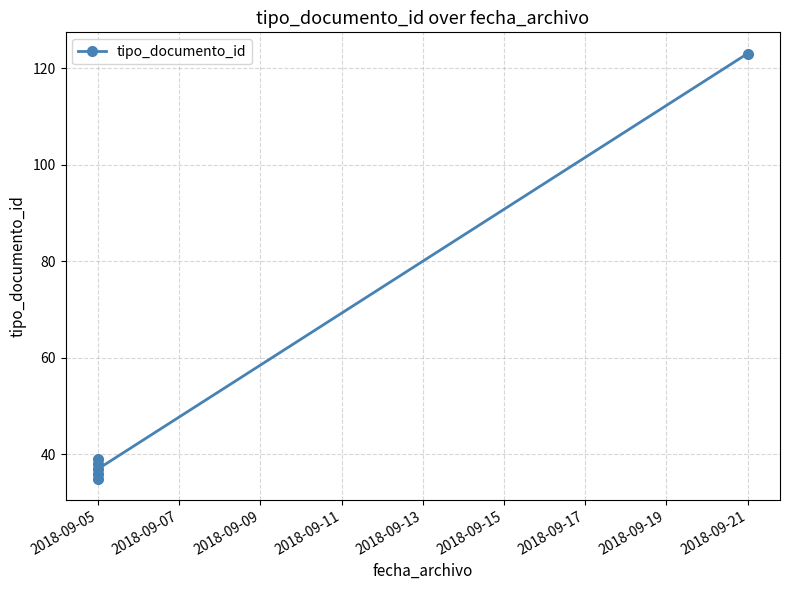

Reading left to right, extract all data points from this chart.

35	38	36	39	37	123